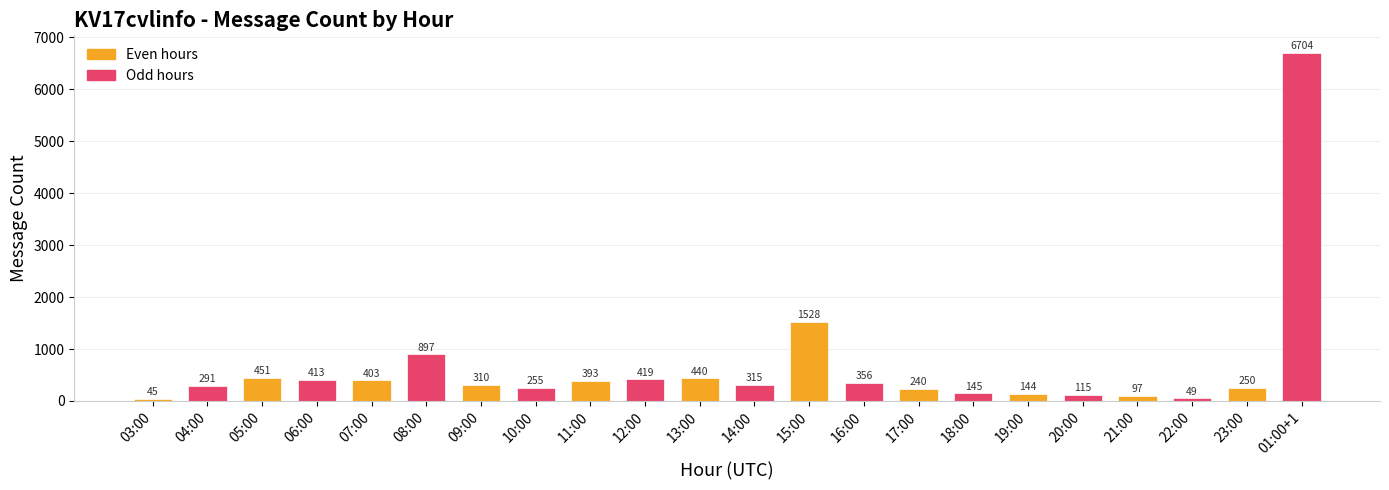

Reading left to right, what are all the values shown in this chart?

45	291	451	413	403	897	310	255	393	419	440	315	1528	356	240	145	144	115	97	49	250	6704